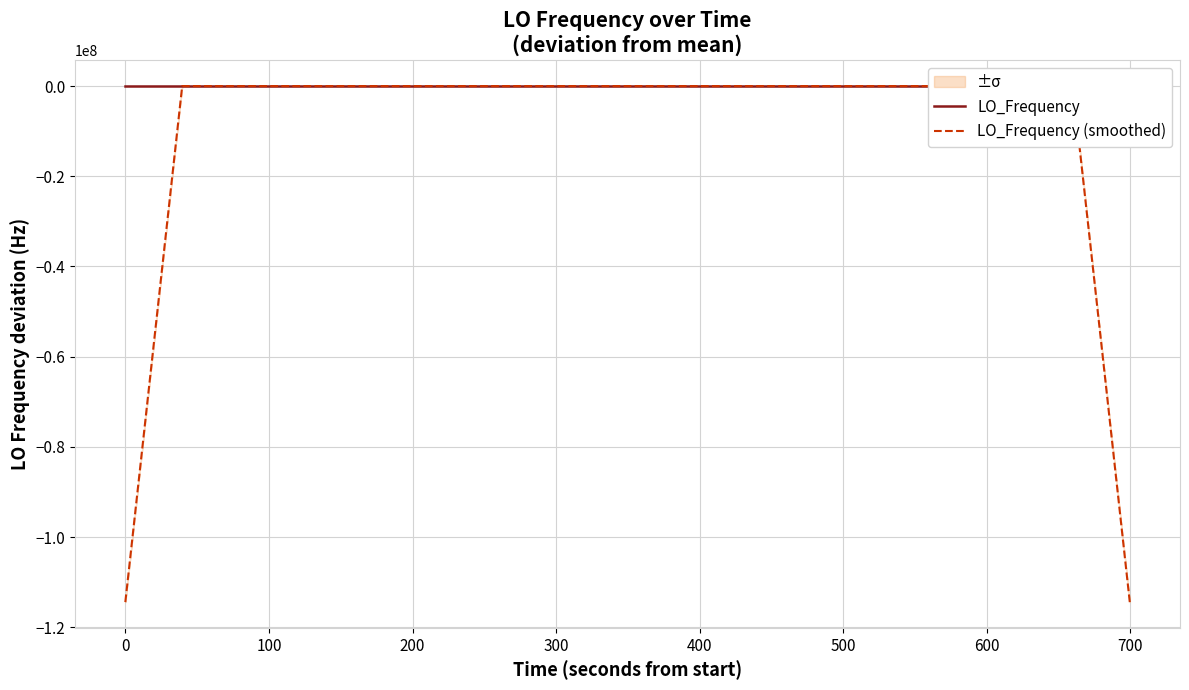

After their last crossing, which series has the higher values: LO_Frequency (smoothed) or LO_Frequency?

LO_Frequency